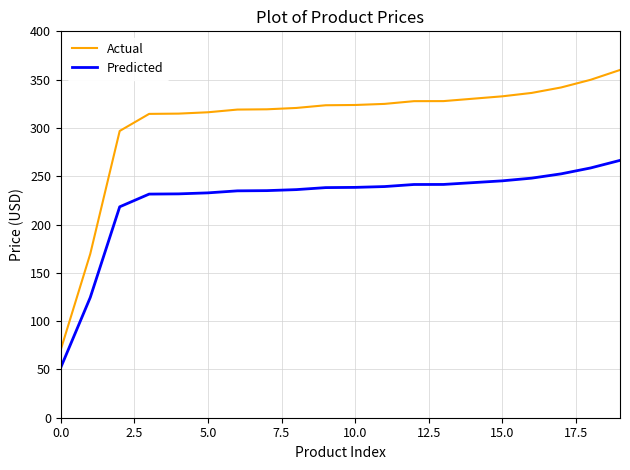

True or false: Predicted and Actual cross at least once.

False